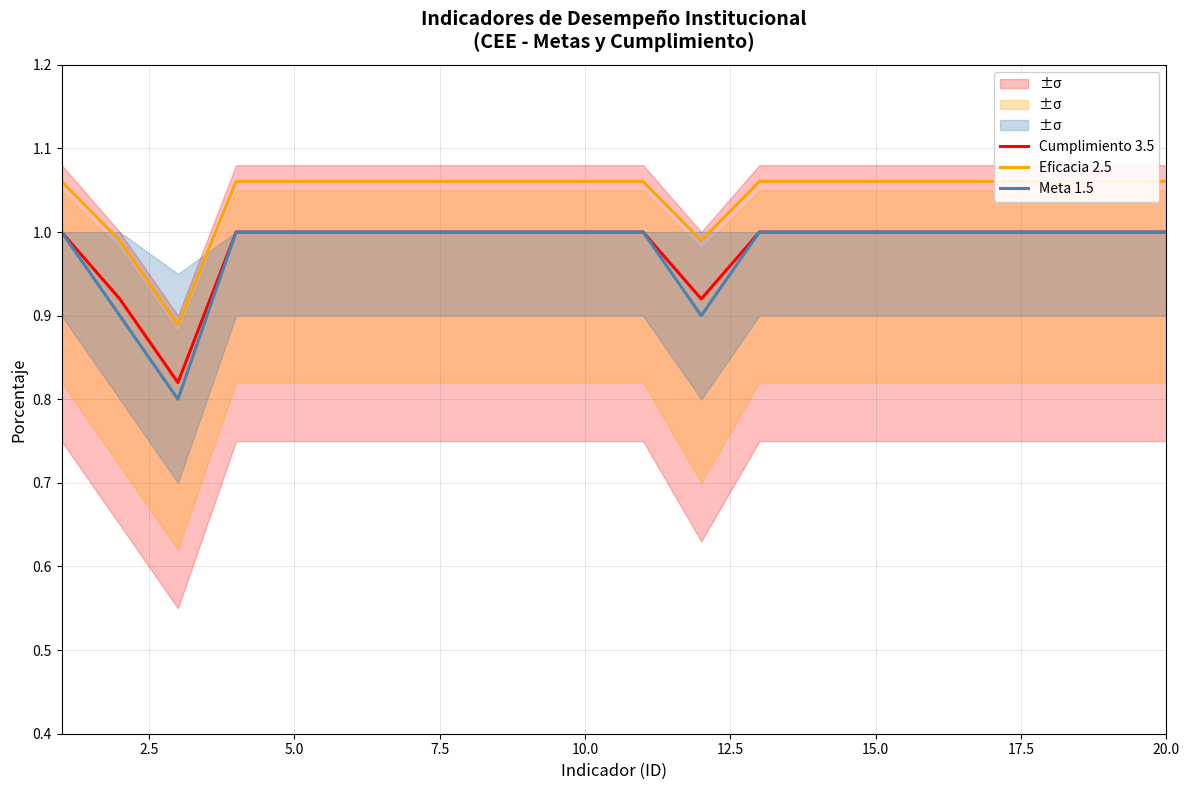

True or false: Eficacia 2.5 and Cumplimiento 3.5 cross at least once.

False